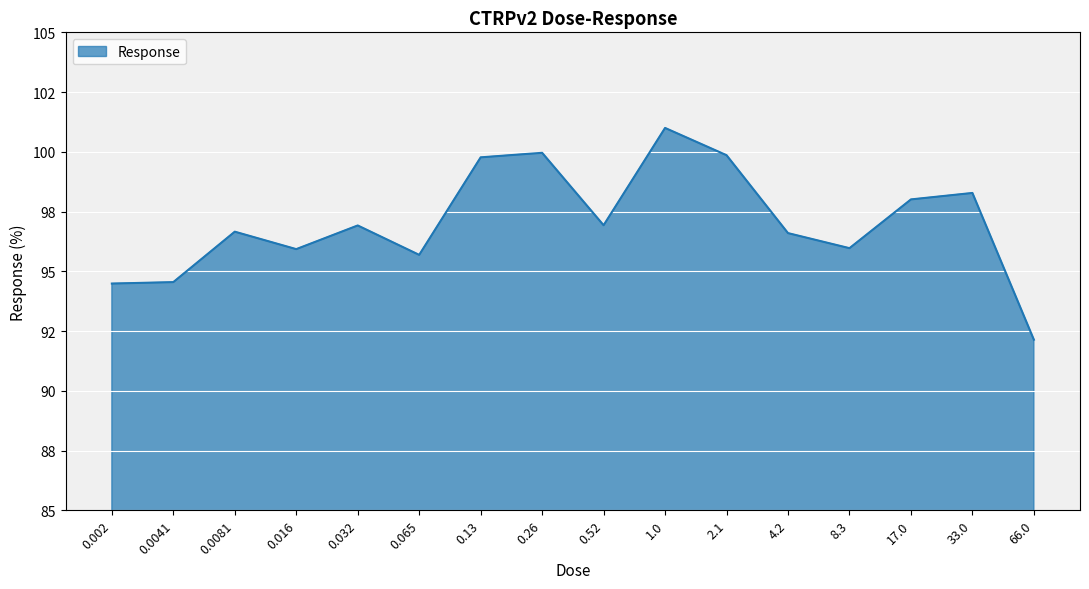

Where is the data nearest to the value 96?

8.3